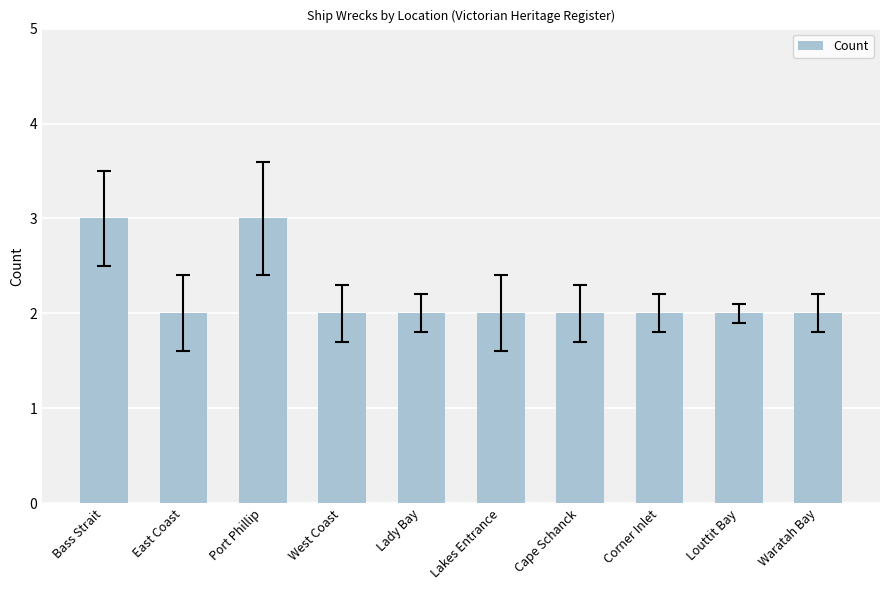

How many categories are shown in the chart?

10